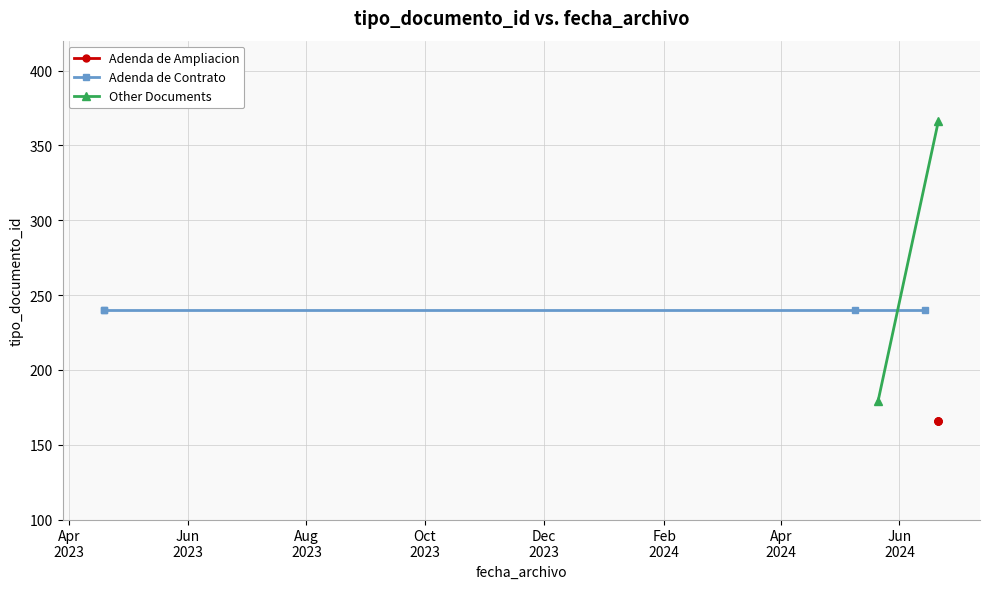

True or false: the data has more than 1 interior local peaks.

False